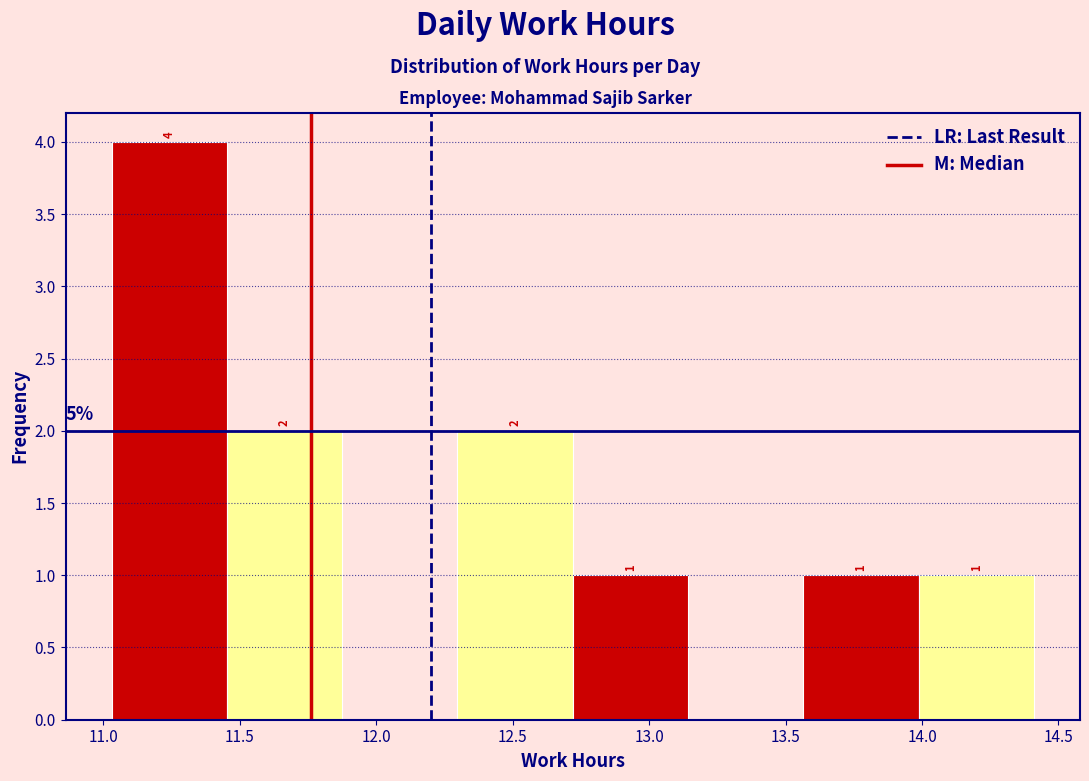

Over which range of the x-axis is the bar tallest?

11.05 to 11.45